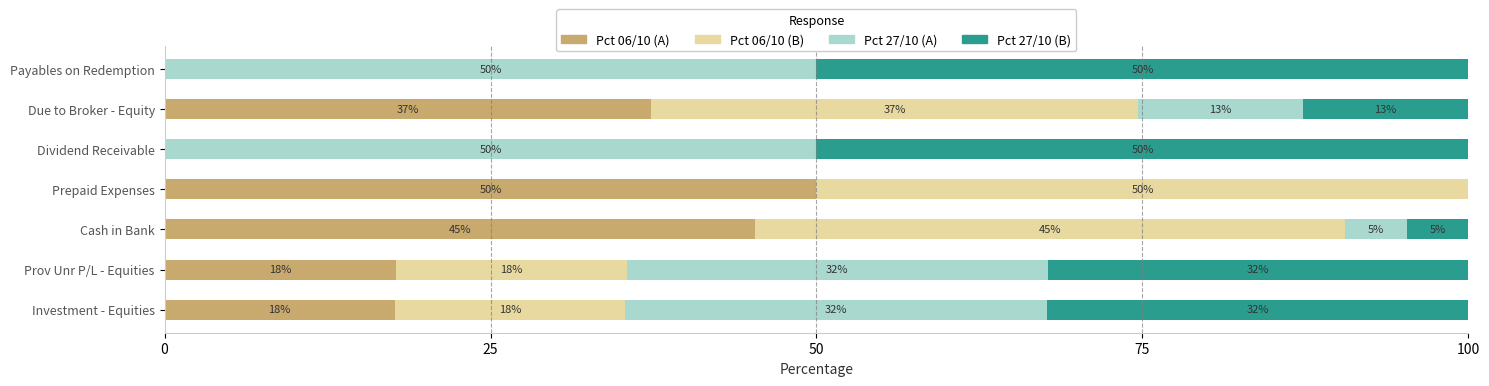

What position from the left is 75?

4